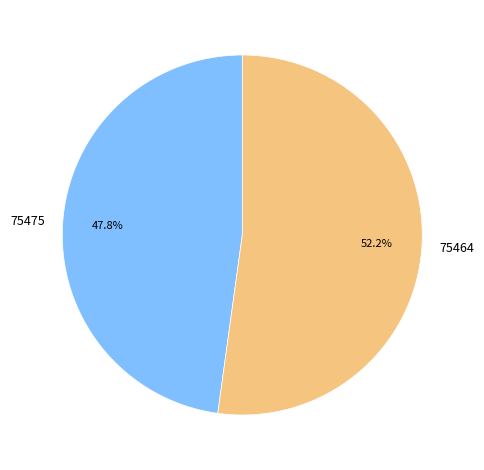

How many segments does this pie chart have?

2